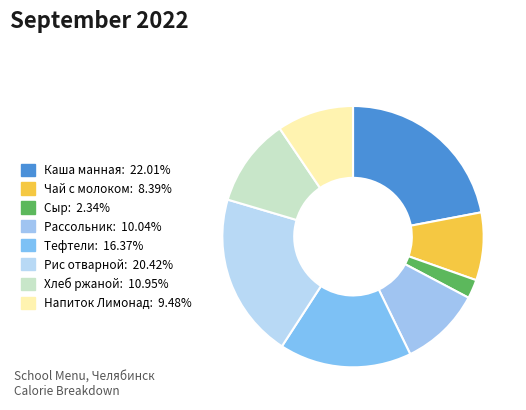

True or false: Напиток Лимонад accounts for 9% of the total.

True